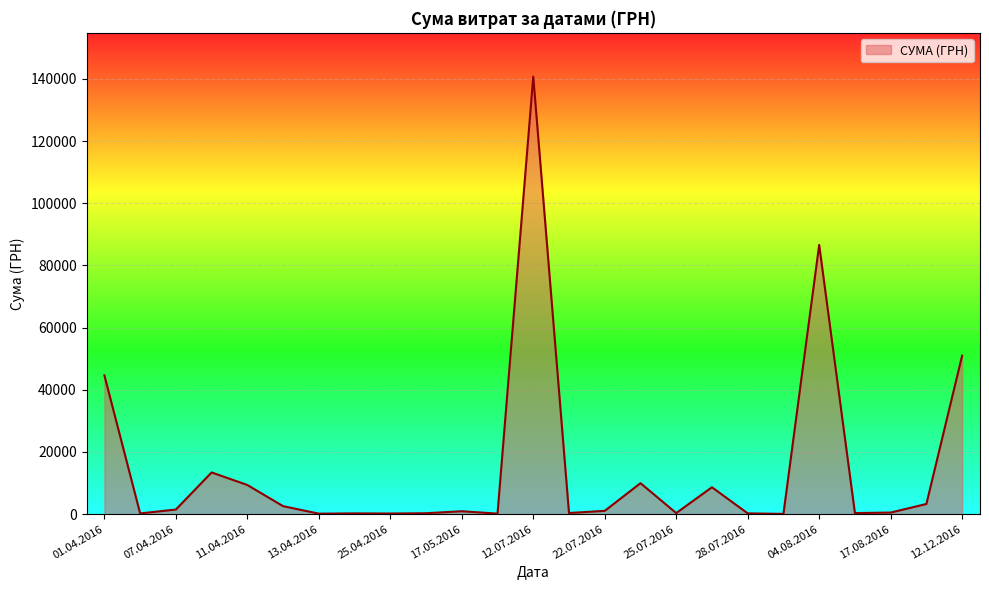

What is the maximum value shown in the chart?

140706.2